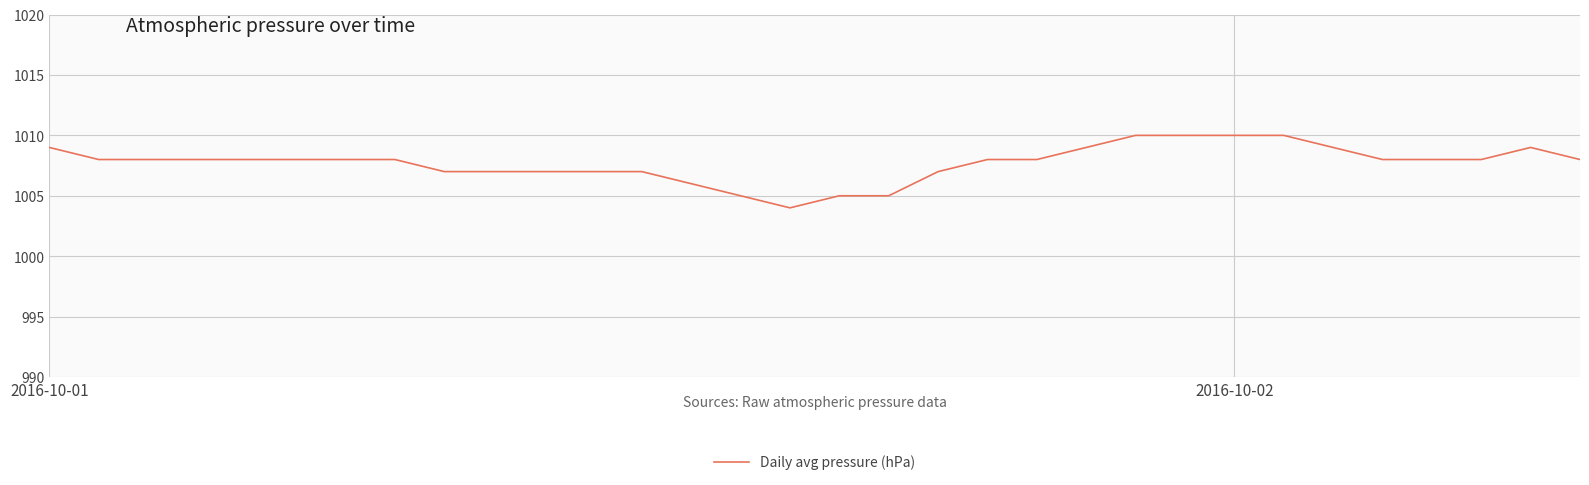

What is the difference between the maximum and minimum values?

6